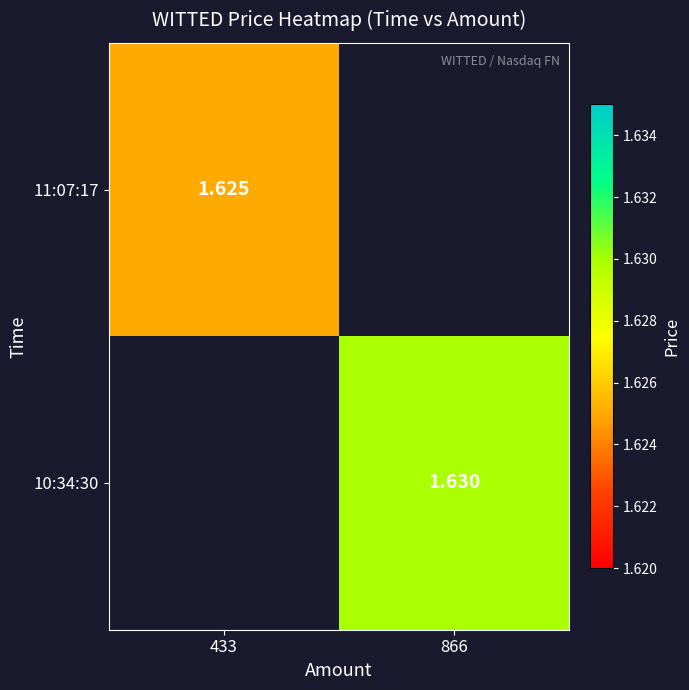

How many data points does each series have?

2